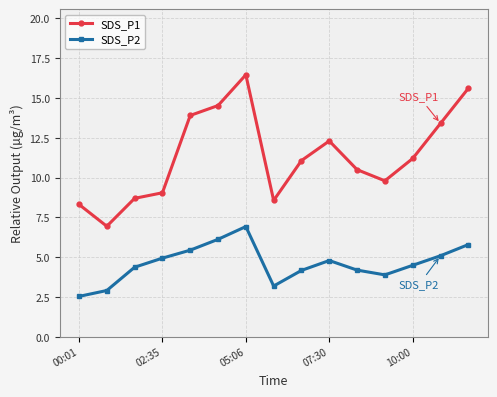

True or false: SDS_P2 has more than 1 interior local peaks.

True